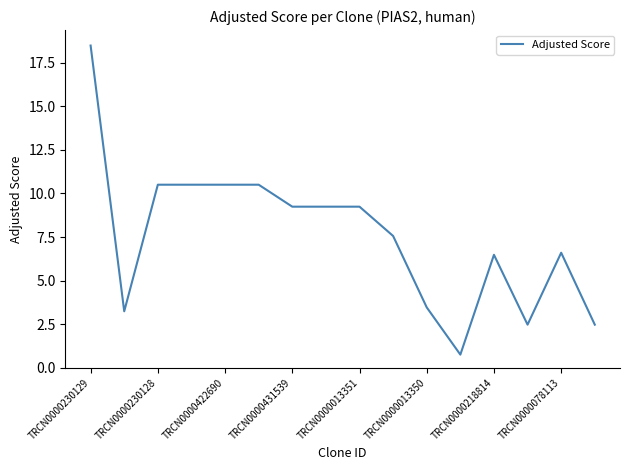

What is the smallest value displayed?

0.8